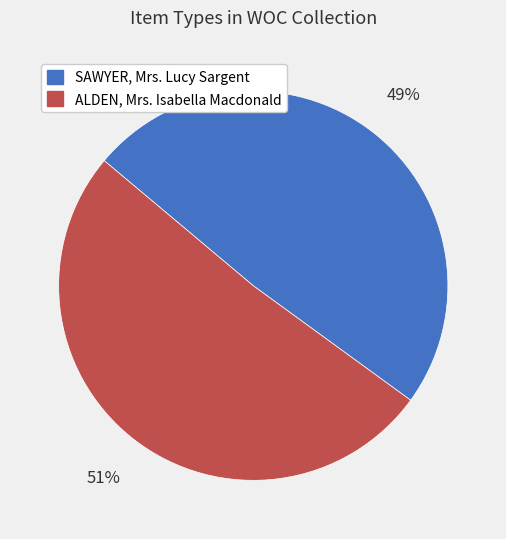

How many segments does this pie chart have?

2